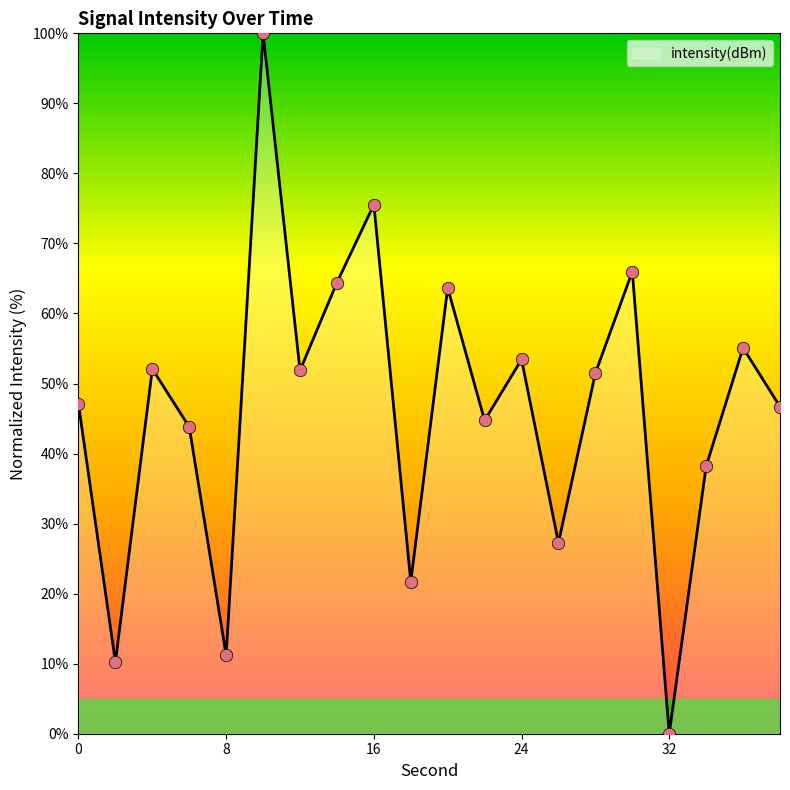

What is the greatest value displayed?

100.0